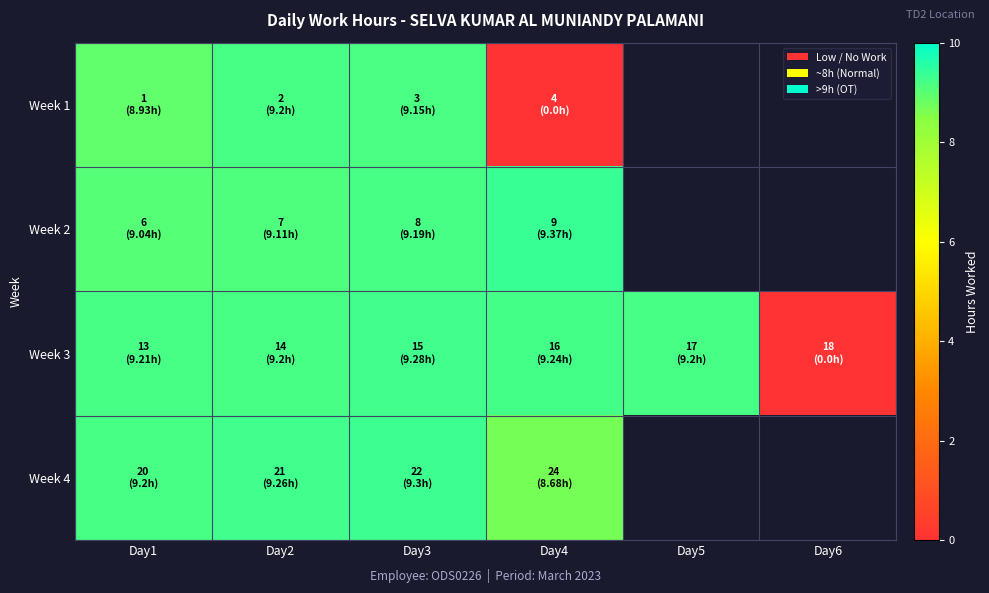

True or false: Week 3 has a value of 12.9 at Day3.

False